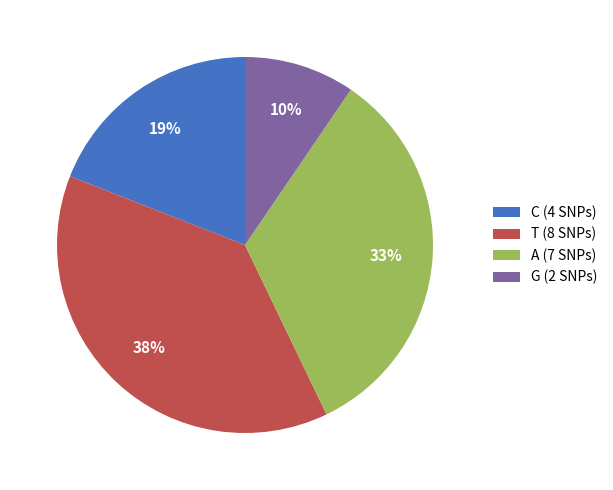

Is it true that C (4 SNPs) is 19% of the pie?

True